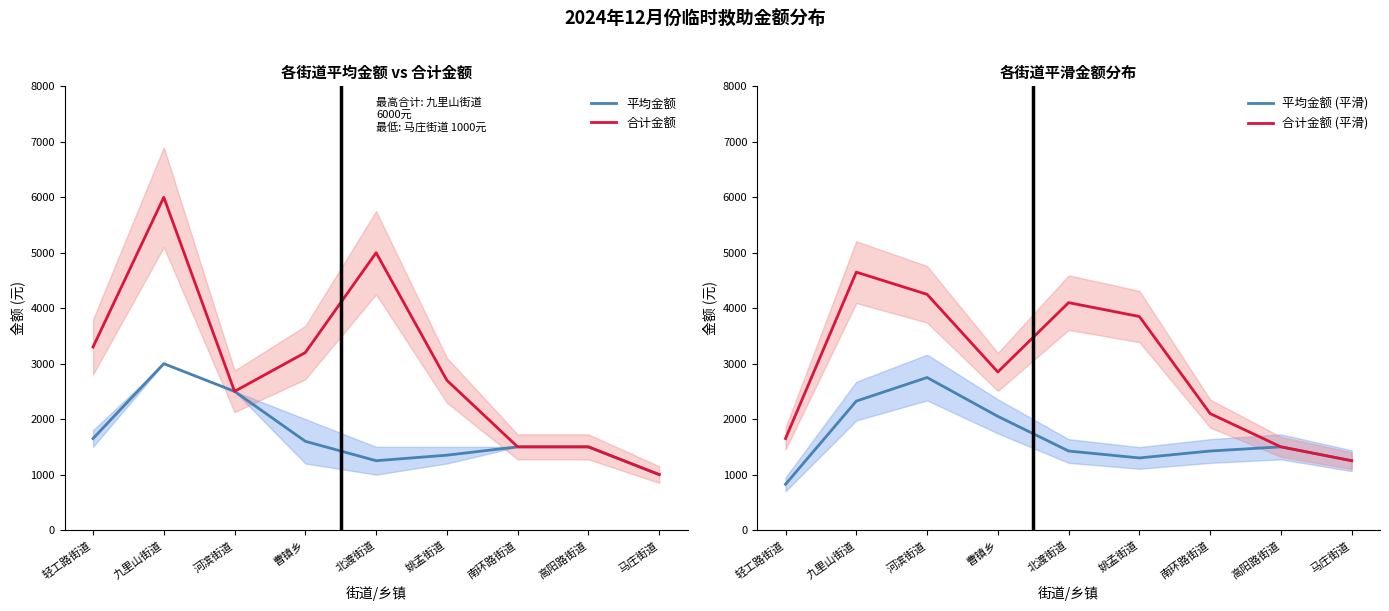

How many lines are shown in the chart?

4